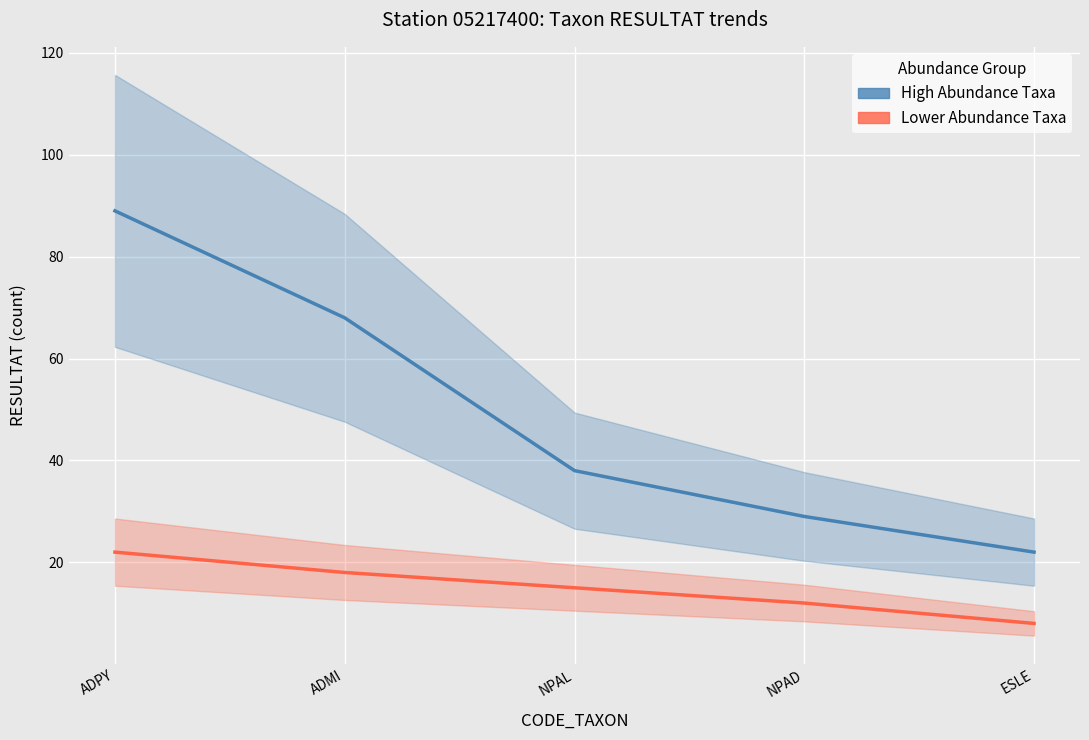

What is the difference between the maximum and minimum values in the Lower Abundance Taxa series?

14